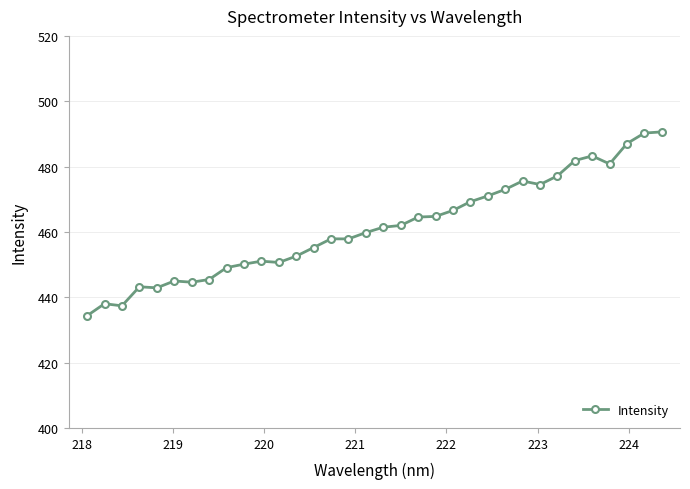

What is the minimum value shown in the chart?

434.3